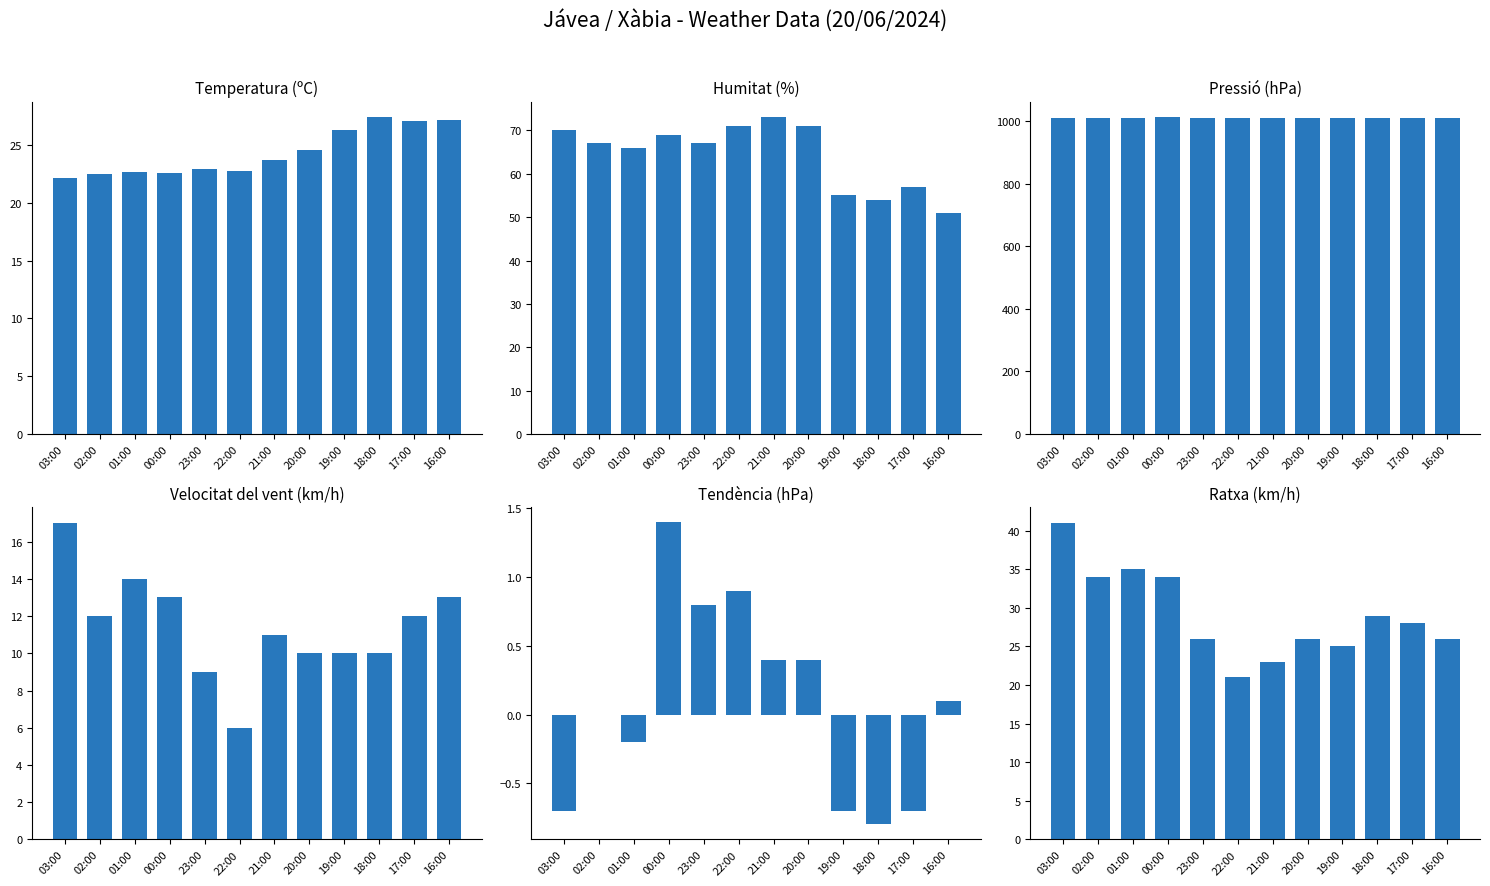

Which series changed the most between 22:00 and 16:00?

Humitat (%)